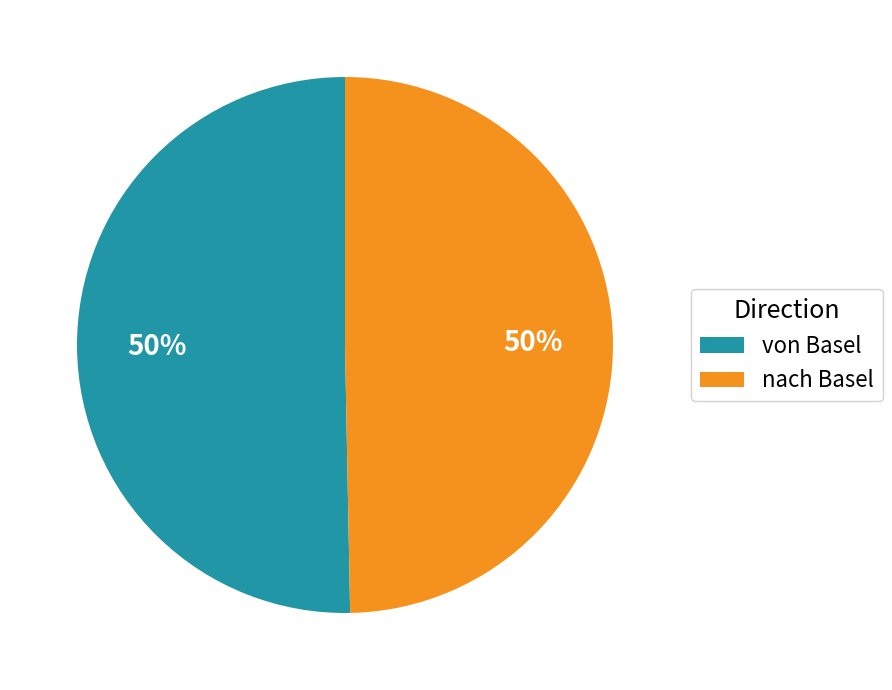

Do von Basel and nach Basel together represent more than half of the pie?

Yes